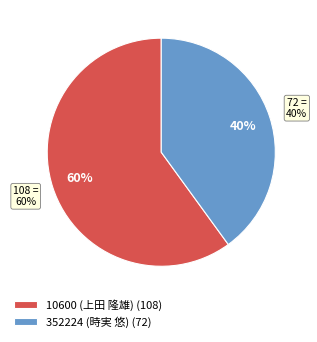

Which has a higher value, 352224 (時実 悠) or 10600 (上田 隆雄)?

10600 (上田 隆雄)